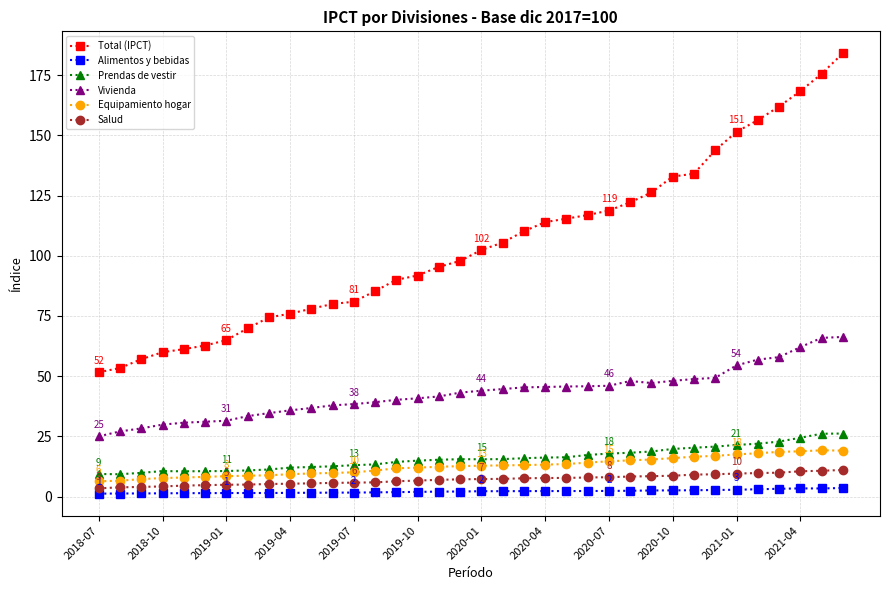

True or false: Alimentos y bebidas has more than 0 interior local peaks.

True